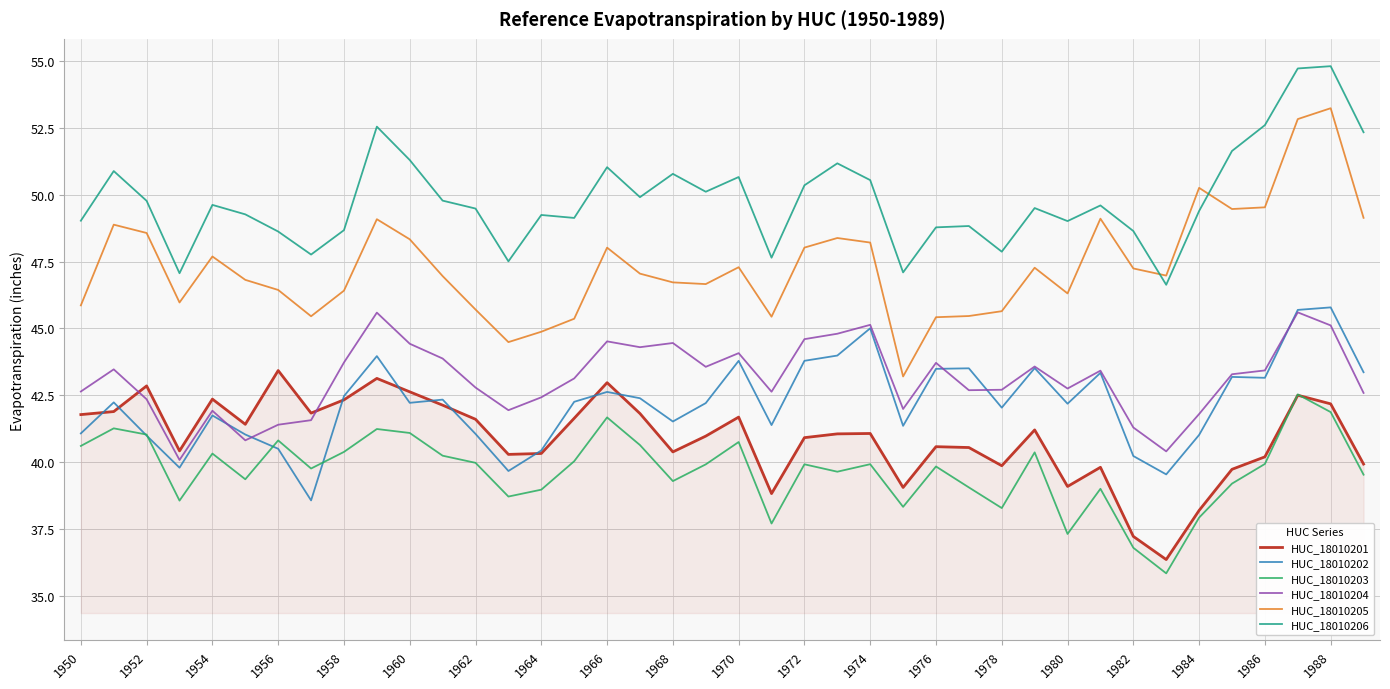

Which series has the largest total across all categories?

HUC_18010206